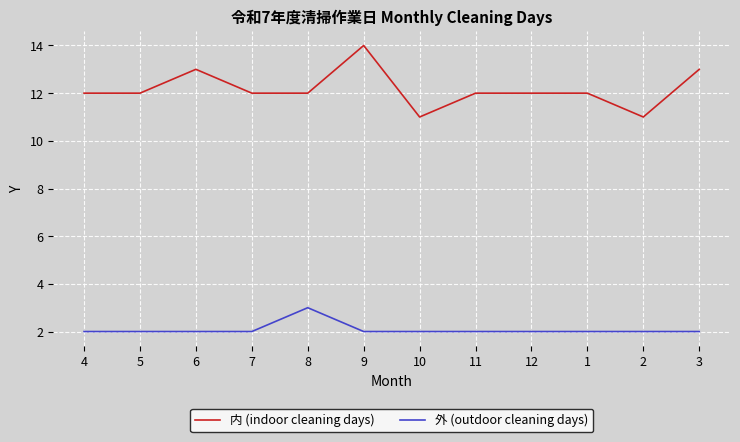

True or false: 内 (indoor cleaning days) and 外 (outdoor cleaning days) intersect in this chart.

False